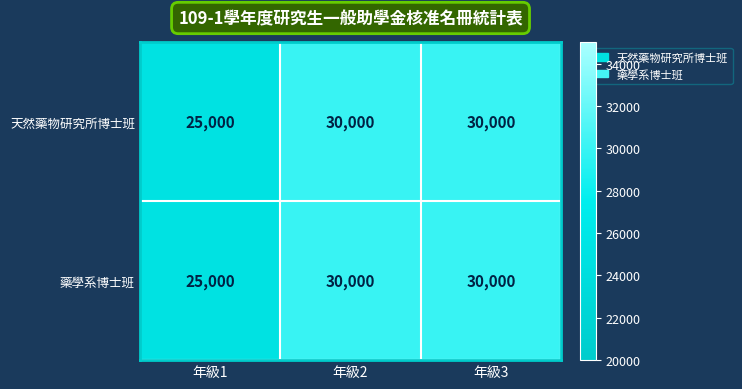

What is the minimum value shown in the chart?

25000